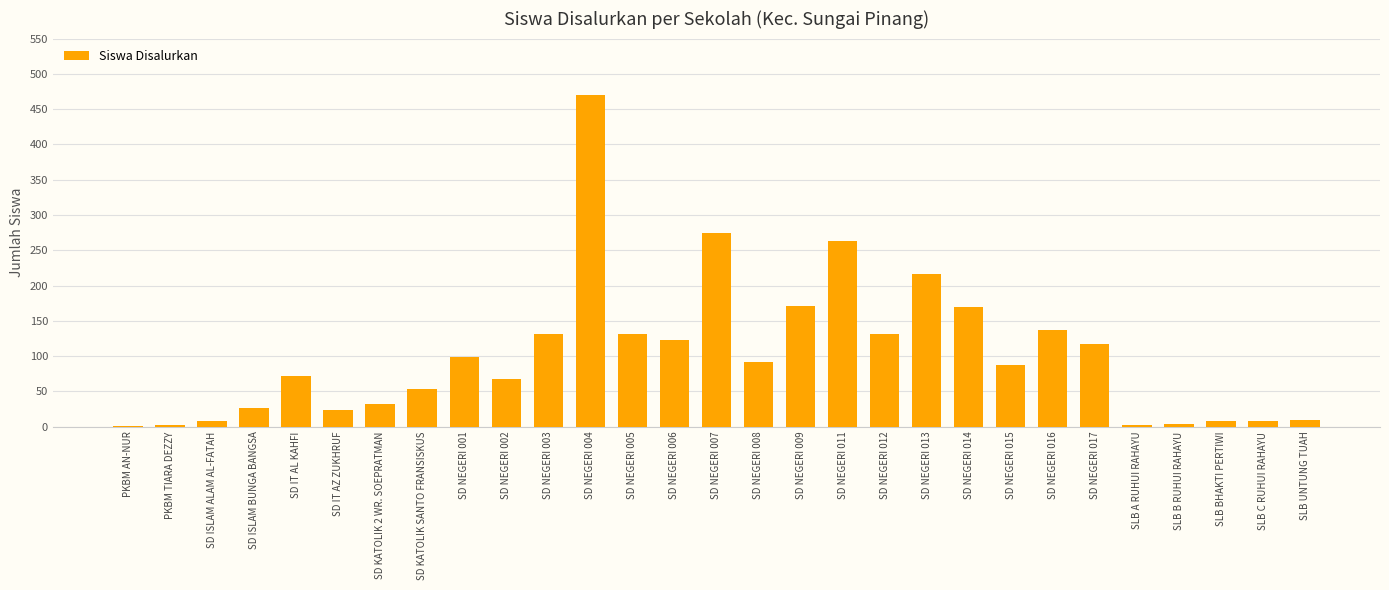

Between SD KATOLIK SANTO FRANSISKUS and SD NEGERI 011, which is larger?

SD NEGERI 011